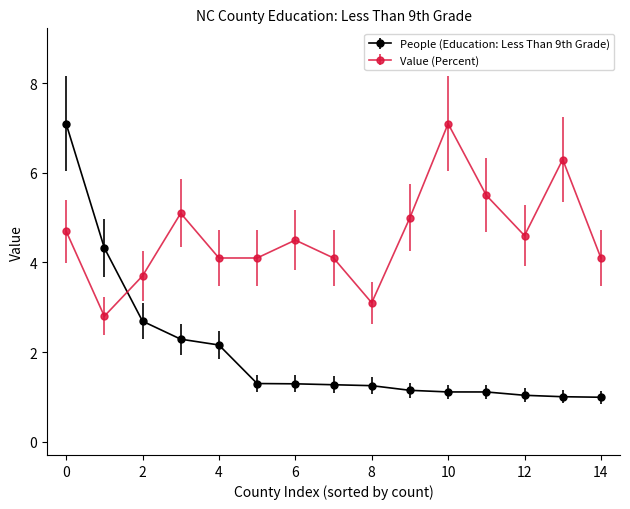

True or false: People (Education: Less Than 9th Grade) and Value (Percent) intersect in this chart.

True